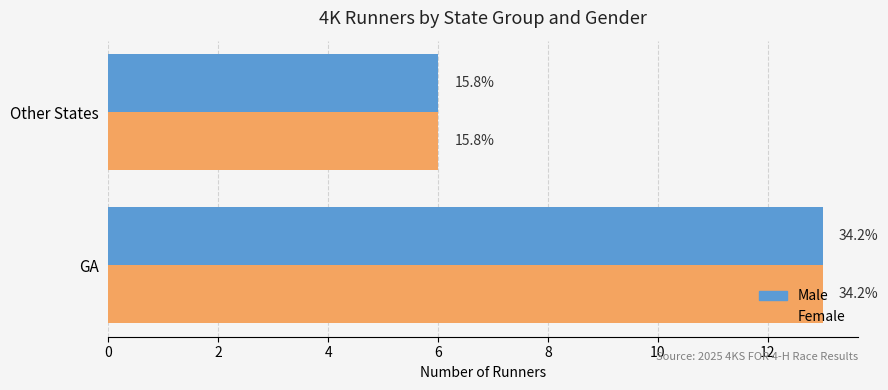

What is the difference between the maximum and minimum values in the Male series?

7